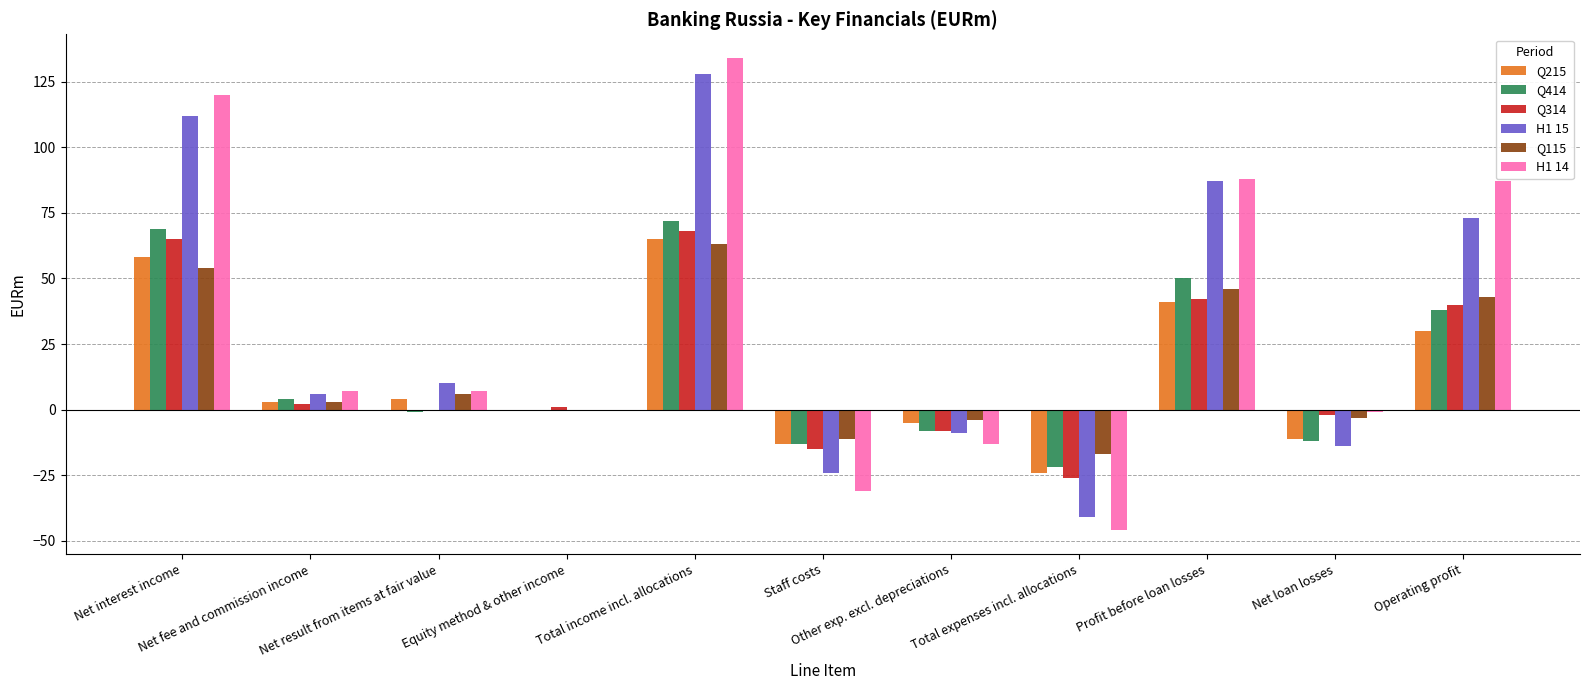

What is the total value across all series at Equity method & other income?

1